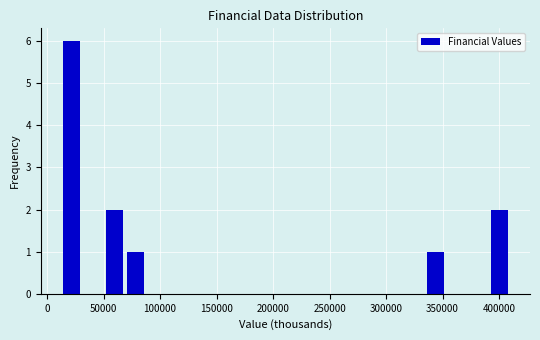

Around what value on the x-axis is the tallest bar? Give the approximate position of its centre, as read against the axis.

20000